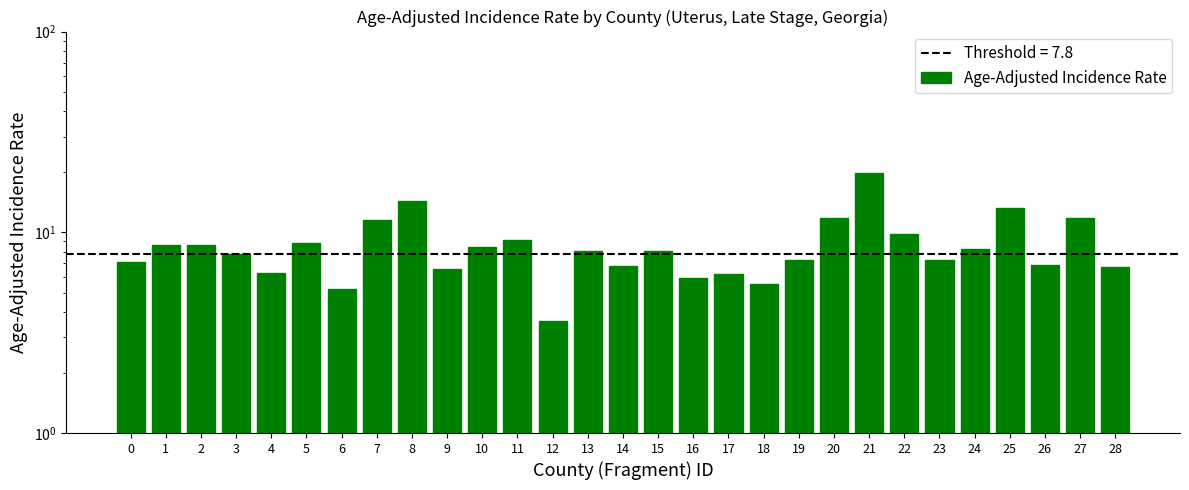

Reading left to right, what are all the values shown in this chart?

7.1	8.6	8.6	7.8	6.3	8.8	5.2	11.5	14.4	6.6	8.4	9.2	3.6	8.1	6.8	8.1	5.9	6.2	5.5	7.3	11.8	19.8	9.8	7.3	8.3	13.2	6.9	11.8	6.7